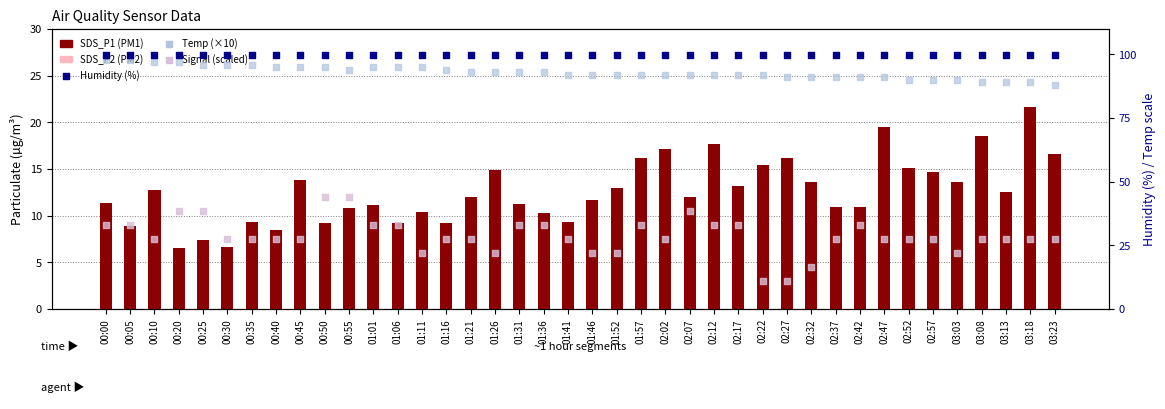

What are all the series names shown in the legend?

SDS_P1, SDS_P2, Signal (scaled), Humidity (%), Temp (×10)